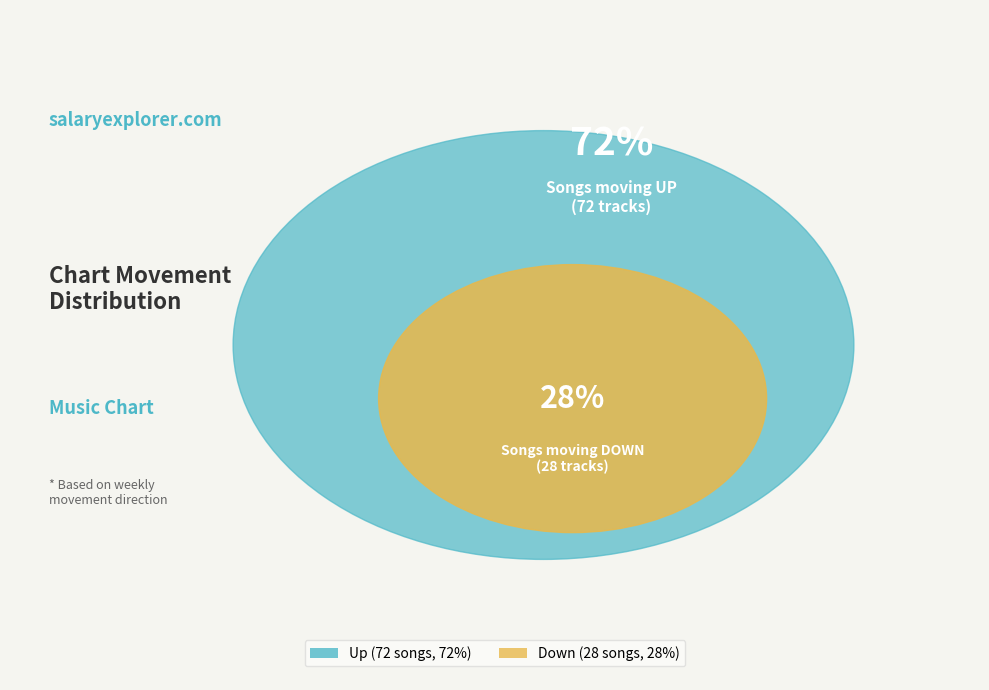

Is there any slice that represents more than half of the pie?

Yes